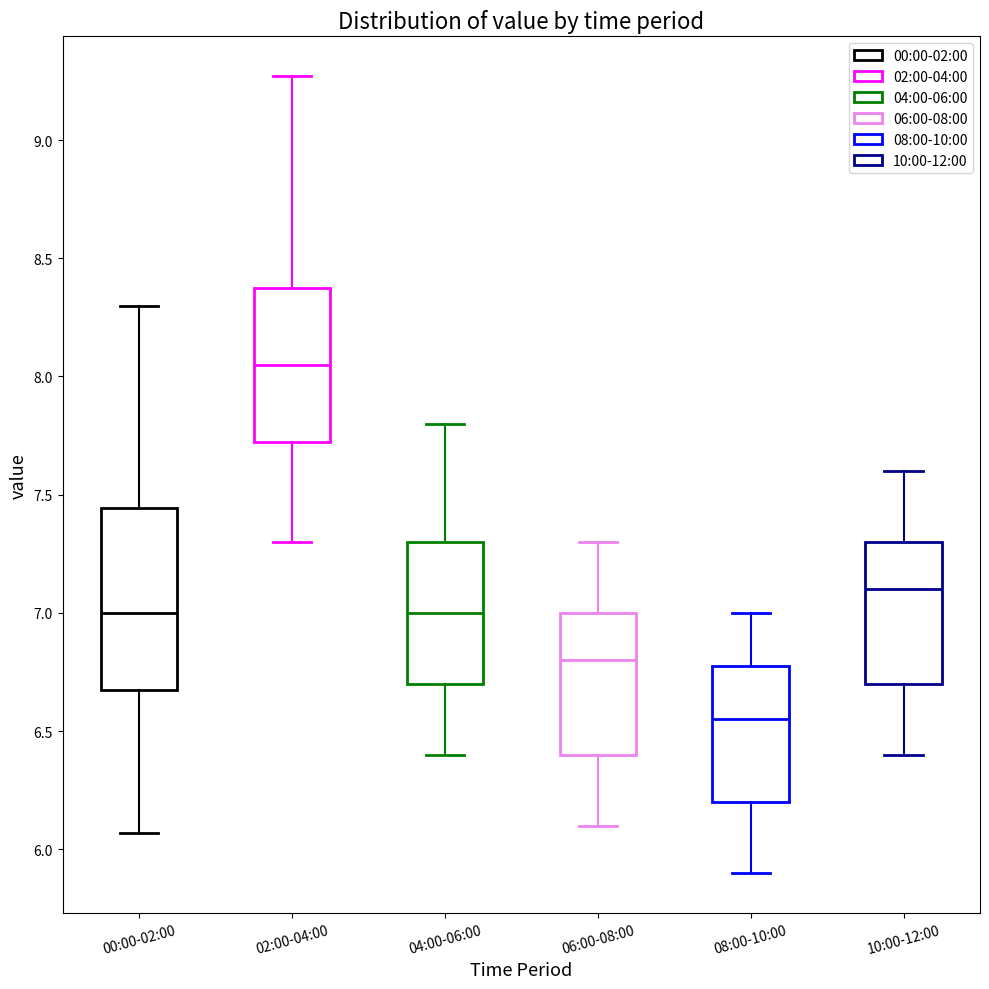

Which box has the lowest median line?

08:00-10:00